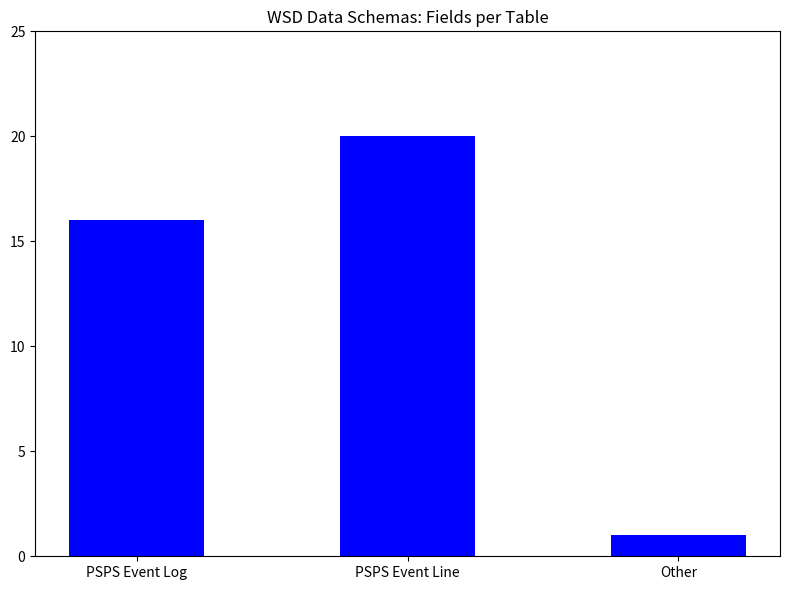

Reading left to right, list all the values displayed in this chart.

PSPS Event Log=16	PSPS Event Line=20	Other=1